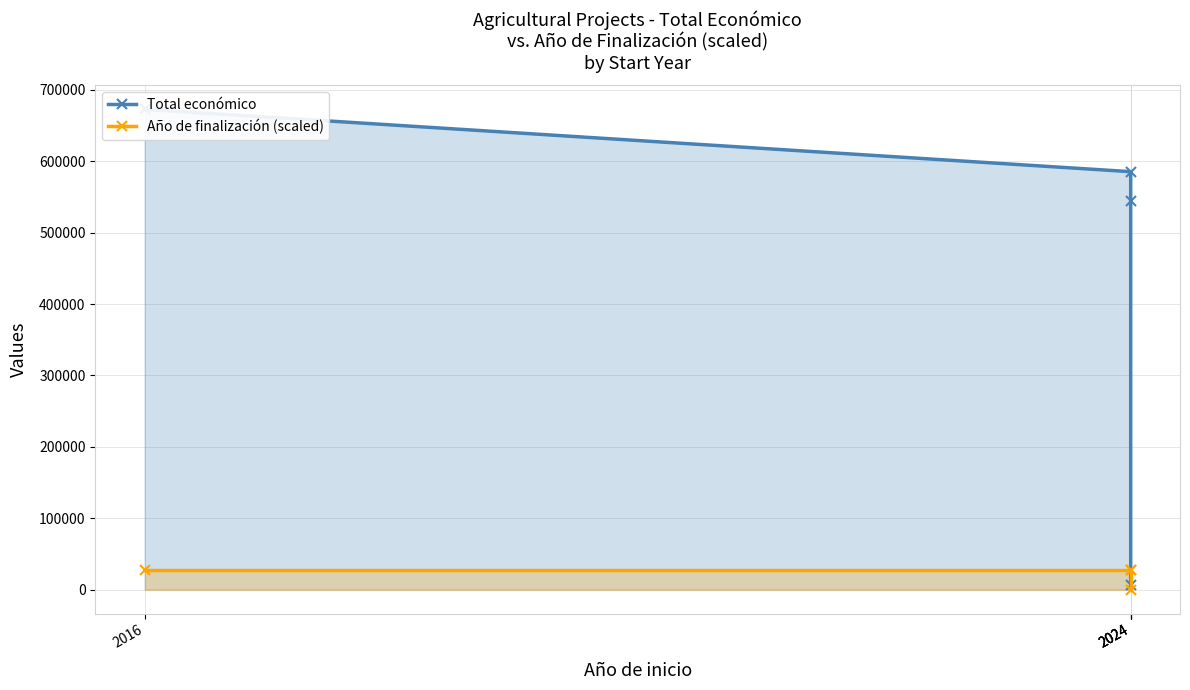

True or false: Total económico and Año de finalización (scaled) cross at least once.

False